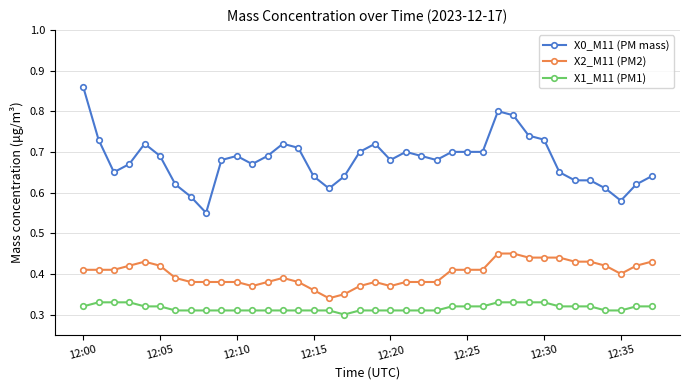

What is the sum of all X2_M11 (PM2) values?

15.2